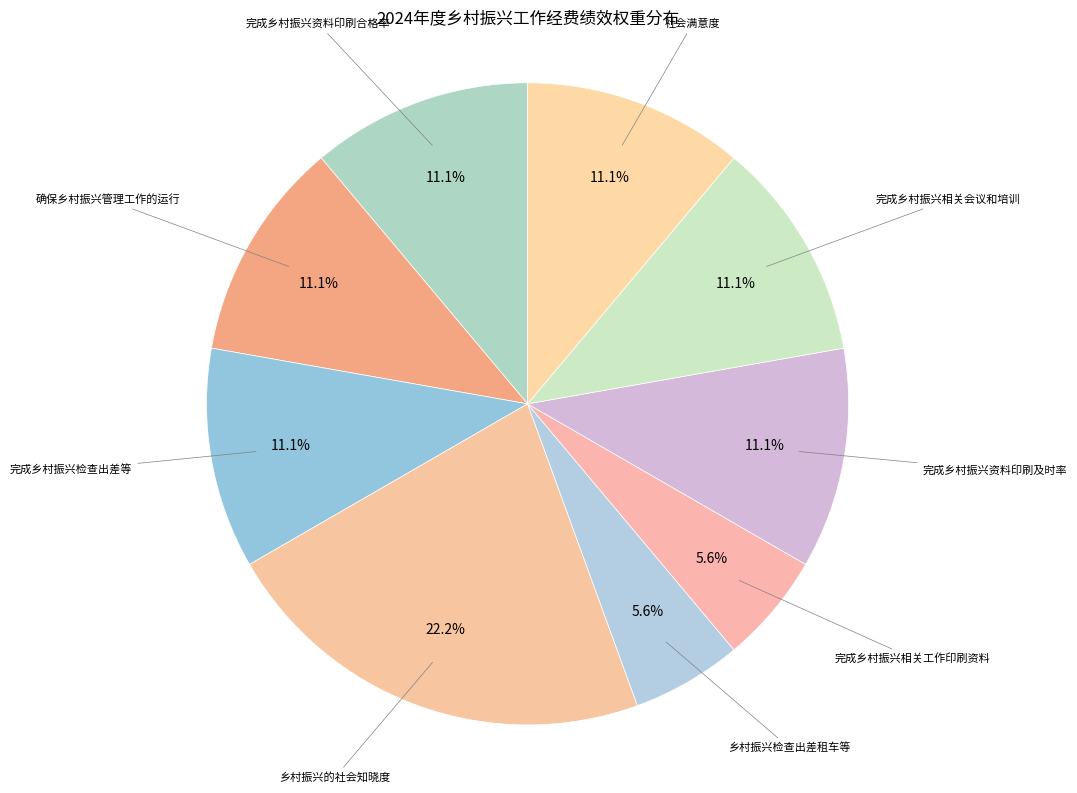

Count the number of slices in the pie.

9